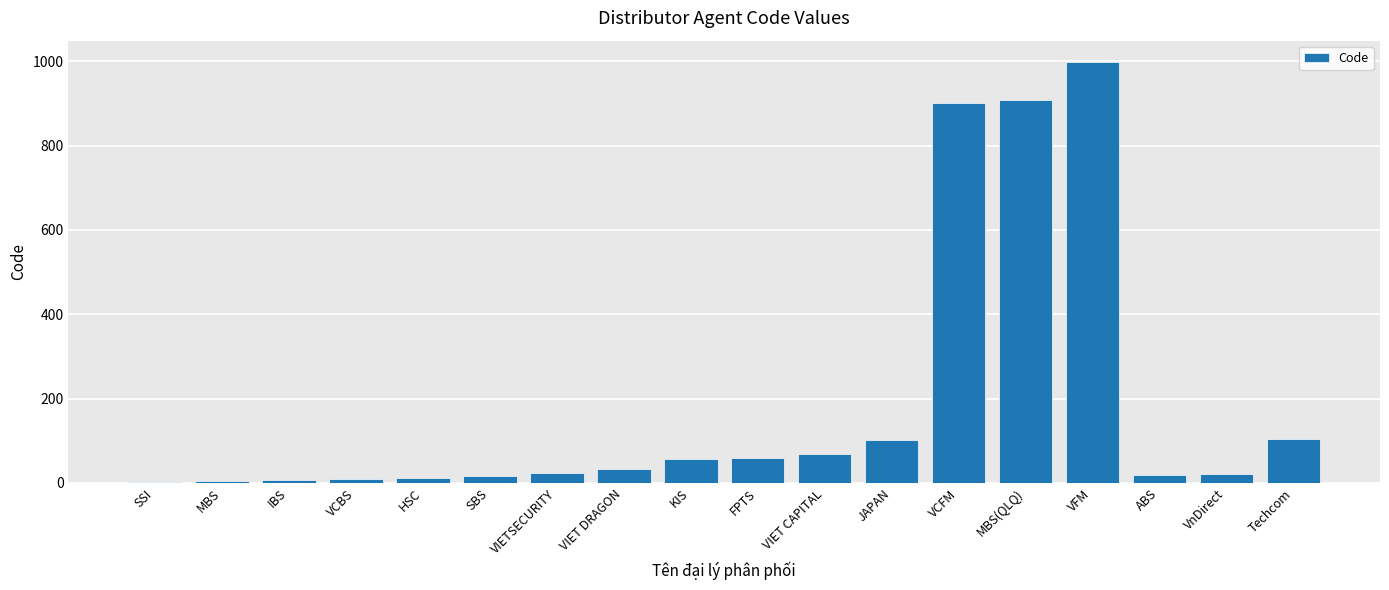

What is the sum of all values?

3344